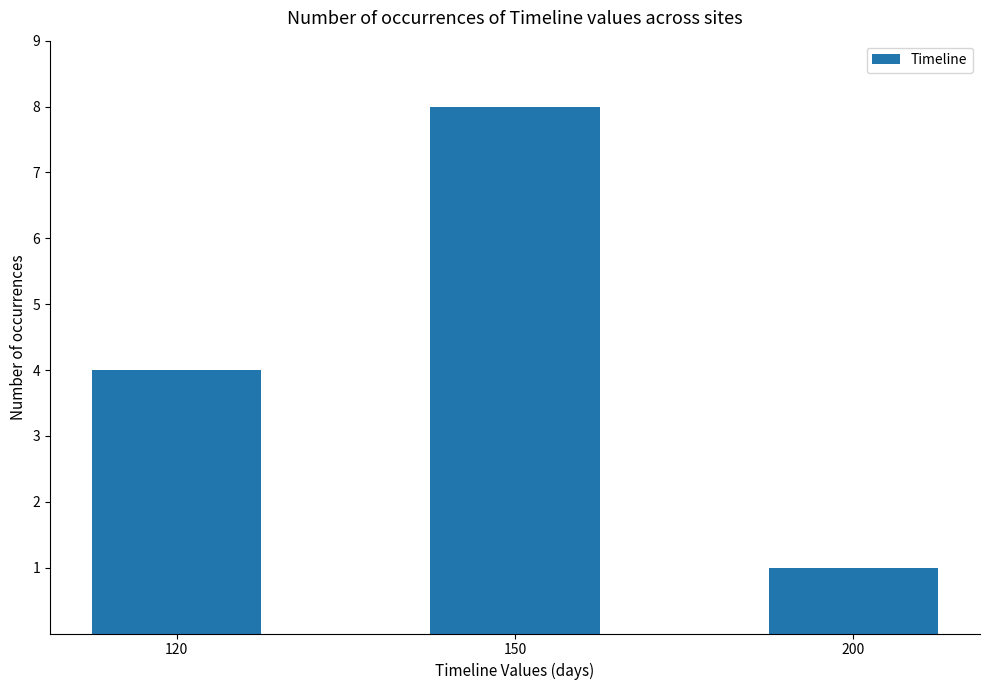

Are the bars horizontal?

No